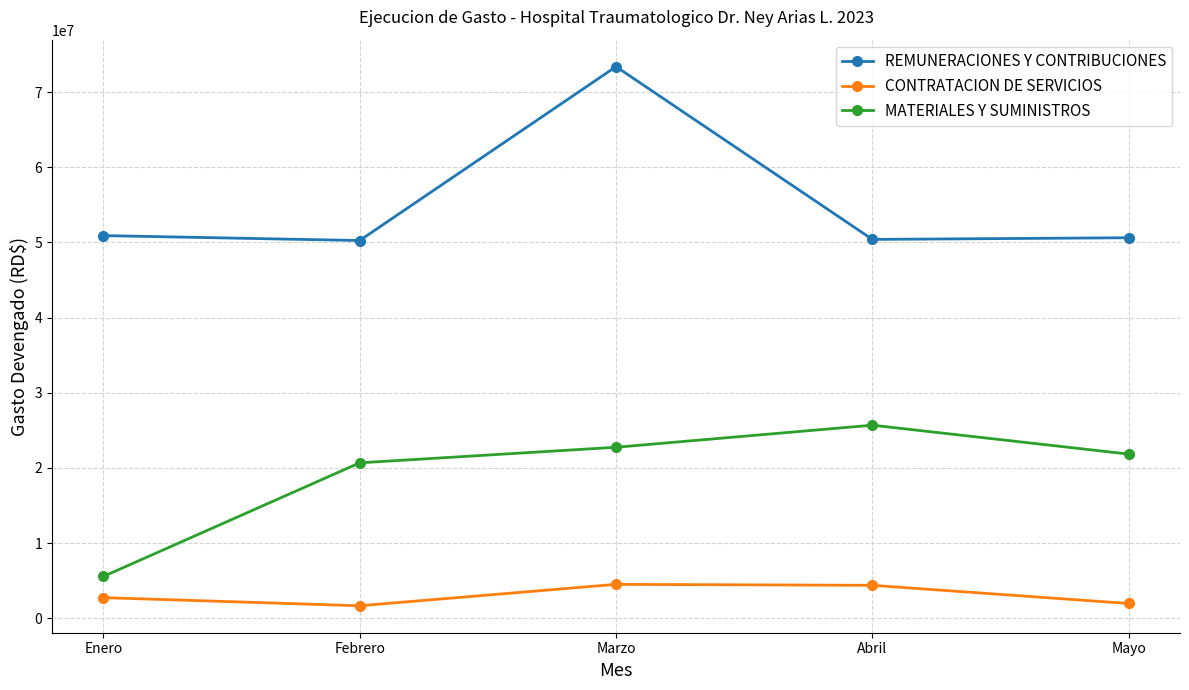

What is the sum of all CONTRATACION DE SERVICIOS values?

15288338.6